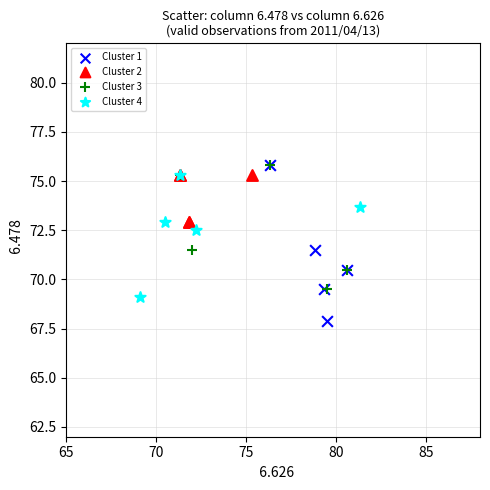

Which series has the widest spread of Y values?

Cluster 1